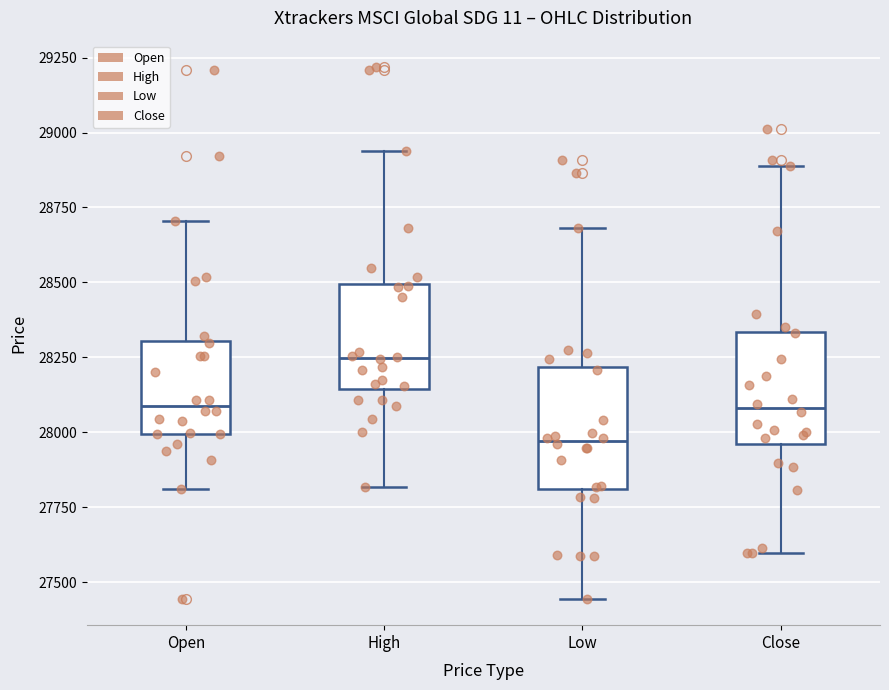

Where is the upper edge of the box for High on the y-axis? The values are not printed on the chart, so give them approximately, as read against the axis.

28500